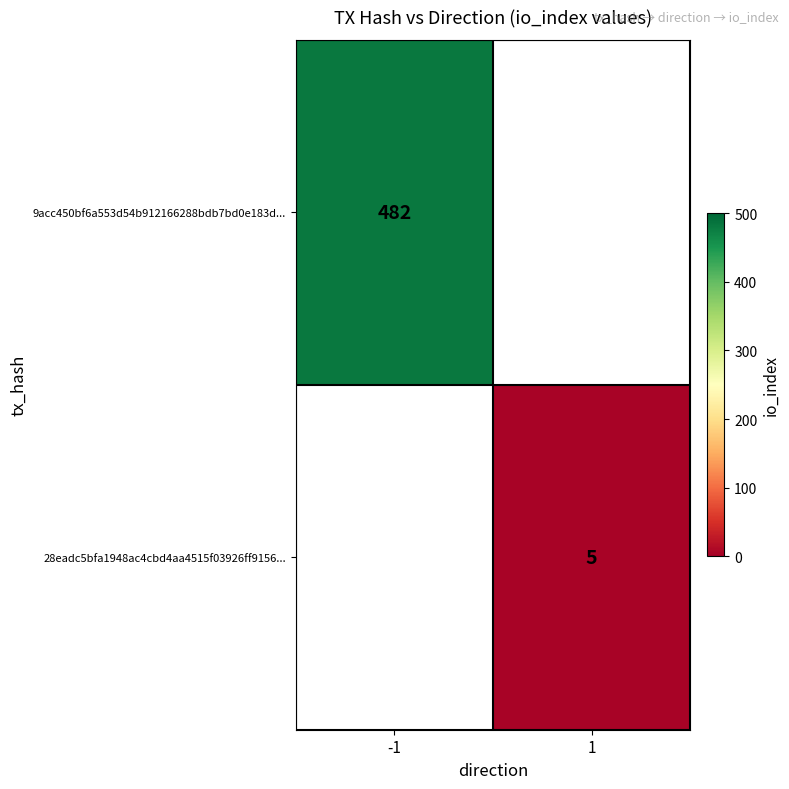

The 28eadc5bfa1948ac4cbd4aa4515f03926ff9156... series shows 9 at 1. True or false?

False